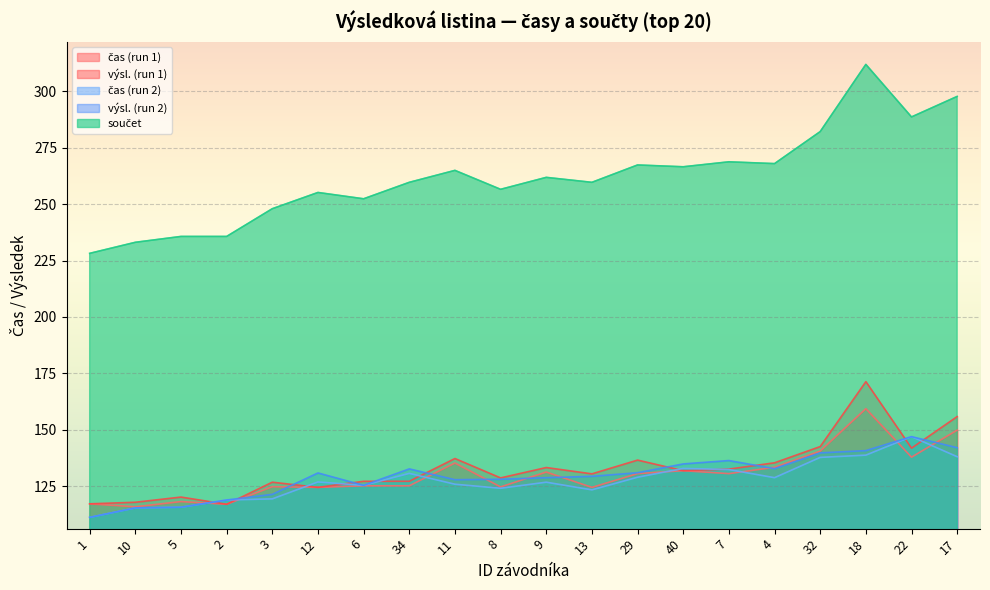

How many lines are shown in the chart?

5